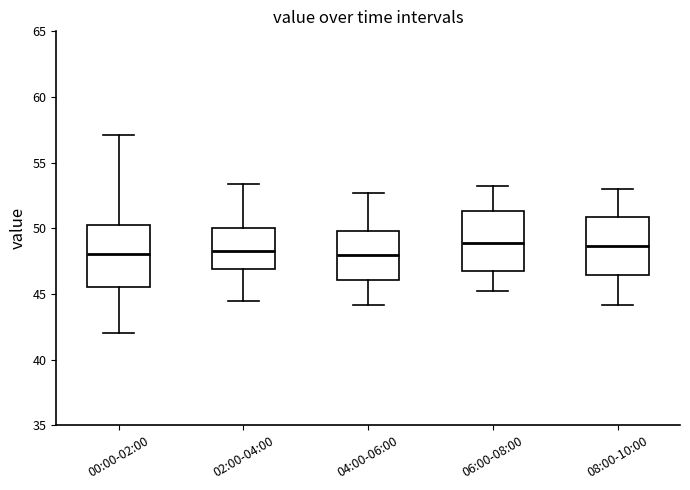

Where does the upper whisker of the box for 06:00-08:00 end on the y-axis? The values are not printed on the chart, so give them approximately, as read against the axis.

53.0